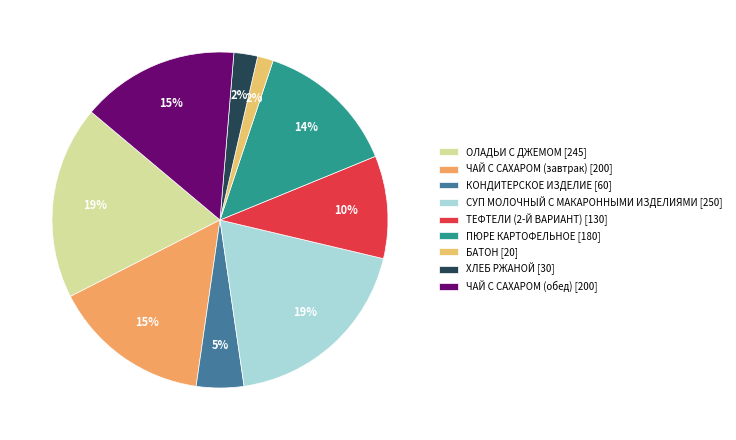

Combined, do КОНДИТЕРСКОЕ ИЗДЕЛИЕ and ОЛАДЬИ С ДЖЕМОМ account for over 50%?

No